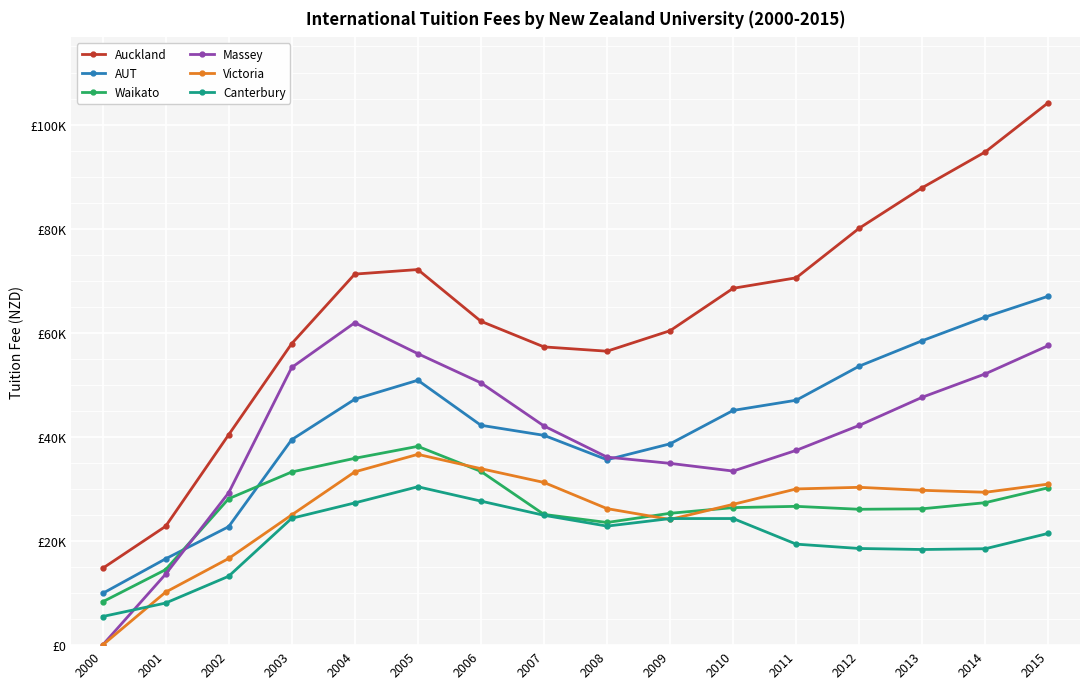

Is this an area chart (filled region under the line)?

No